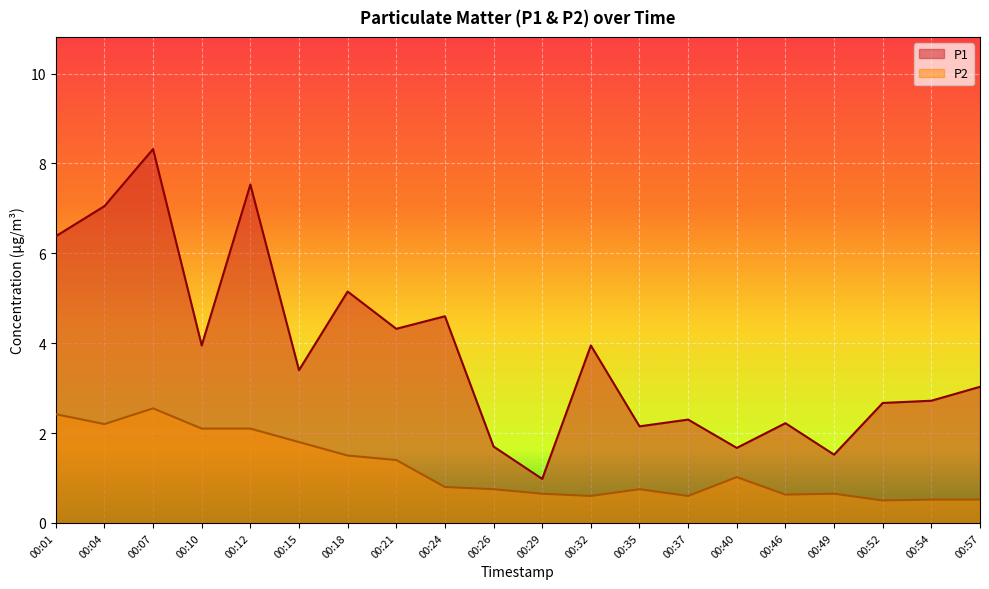

Reading left to right, extract all data points from this chart.

P1: 6.4	7.0	8.3	4.0	7.5	3.4	5.2	4.3	4.6	1.7	1.0	4.0	2.1	2.3	1.7	2.2	1.5	2.7	2.7	3.0
P2: 2.4	2.2	2.5	2.1	2.1	1.8	1.5	1.4	0.8	0.8	0.7	0.6	0.8	0.6	1.0	0.6	0.7	0.5	0.5	0.5